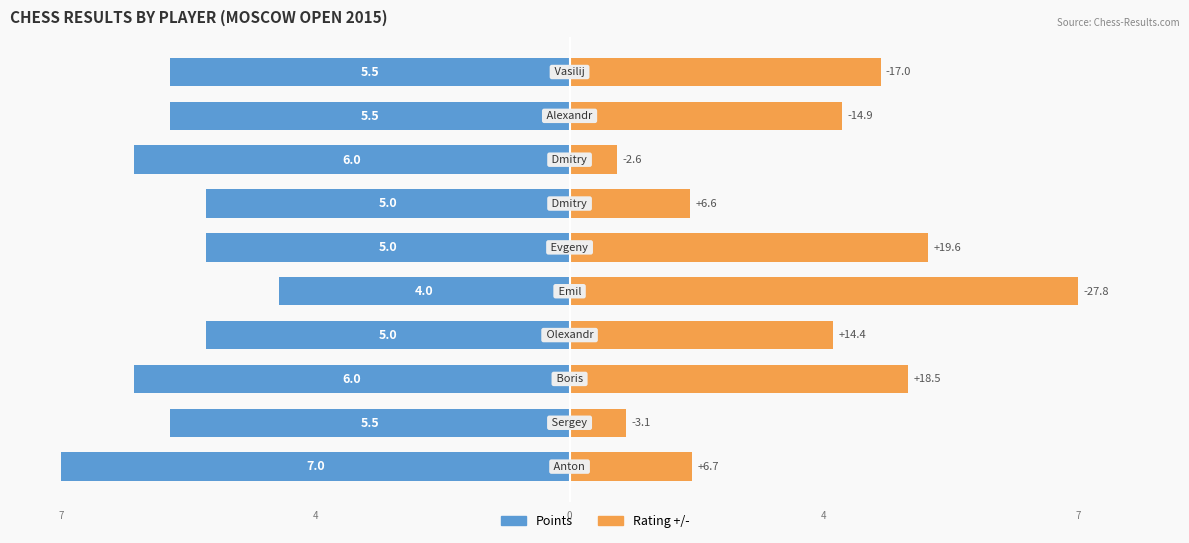

Reading left to right, extract all data points from this chart.

Points (normalized): -50.0	-39.3	-42.9	-35.7	-28.6	-35.7	-35.7	-42.9	-39.3	-39.3
Rating Change (normalized): 12.1	5.6	33.3	25.9	50.0	35.3	11.9	4.7	26.8	30.6